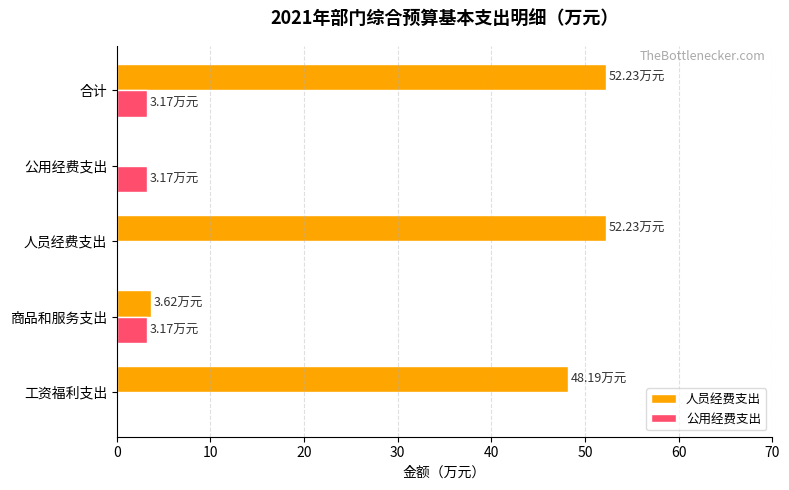

What is the sum of all 人员经费支出 values?

156.3